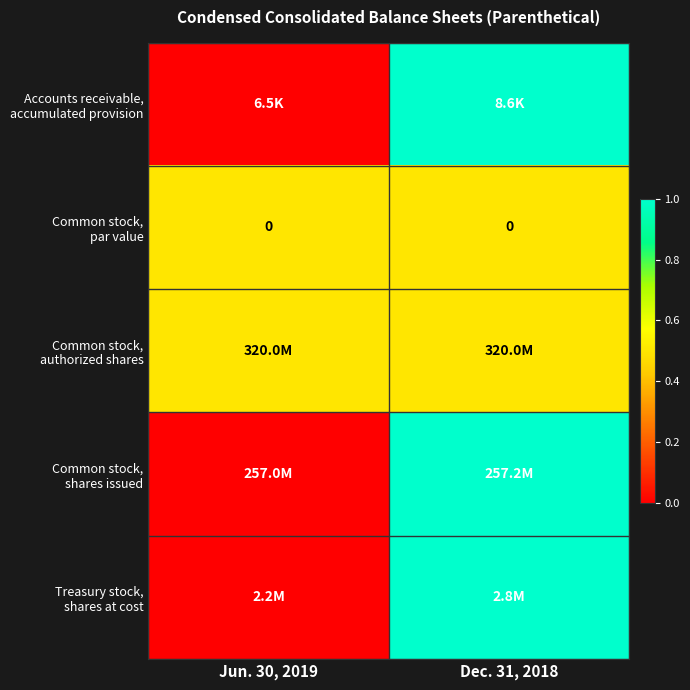

Is it true that Treasury stock, shares at cost equals 1.0 at Dec. 31, 2018?

True